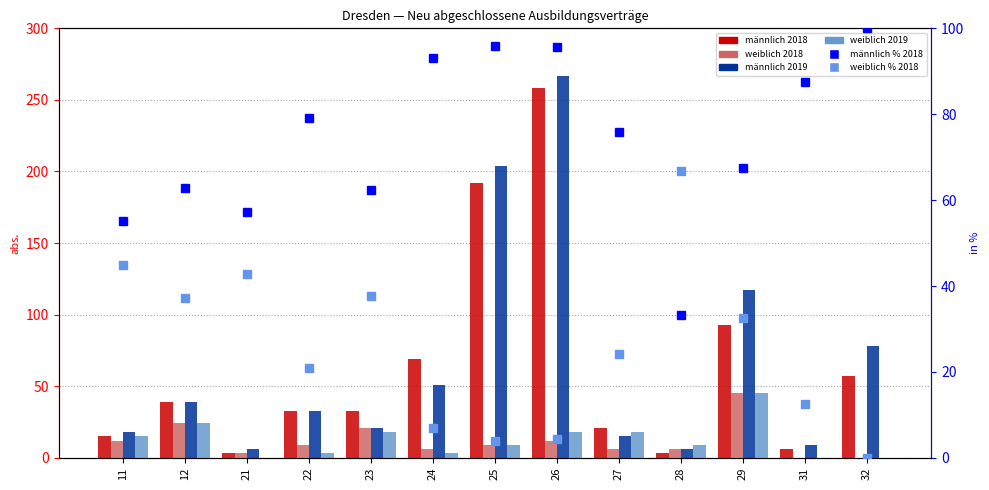

How many series are shown in this chart?

6